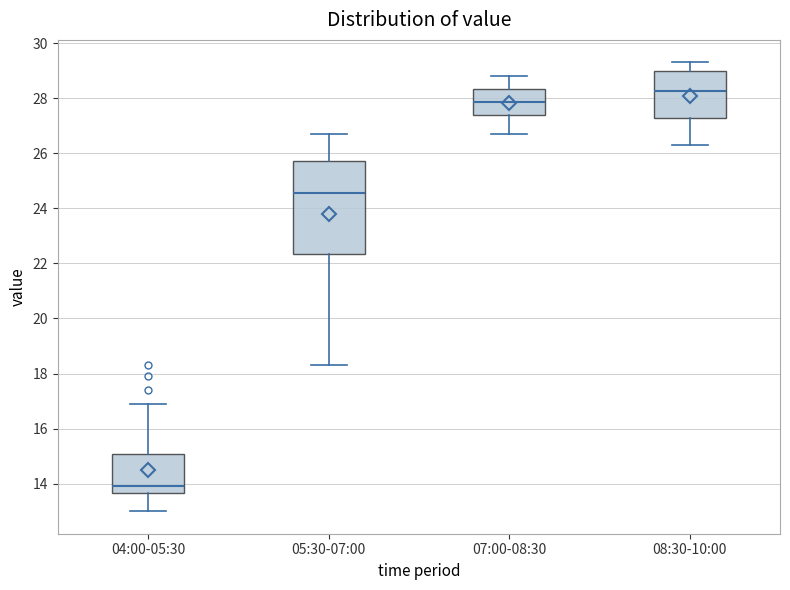

Where is the lower edge of the box for 04:00-05:30 on the y-axis? The values are not printed on the chart, so give them approximately, as read against the axis.

13.6